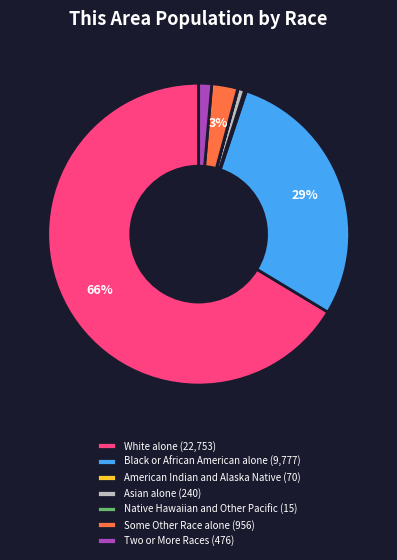

Between Some Other Race alone (956) and White alone (22,753), which is larger?

White alone (22,753)